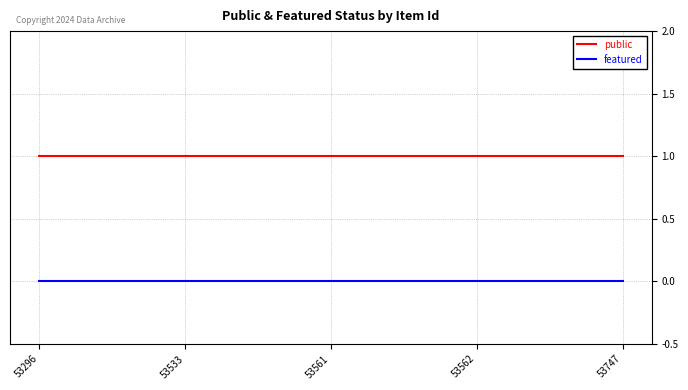

List the series in order of their peak value, highest first.

public, featured